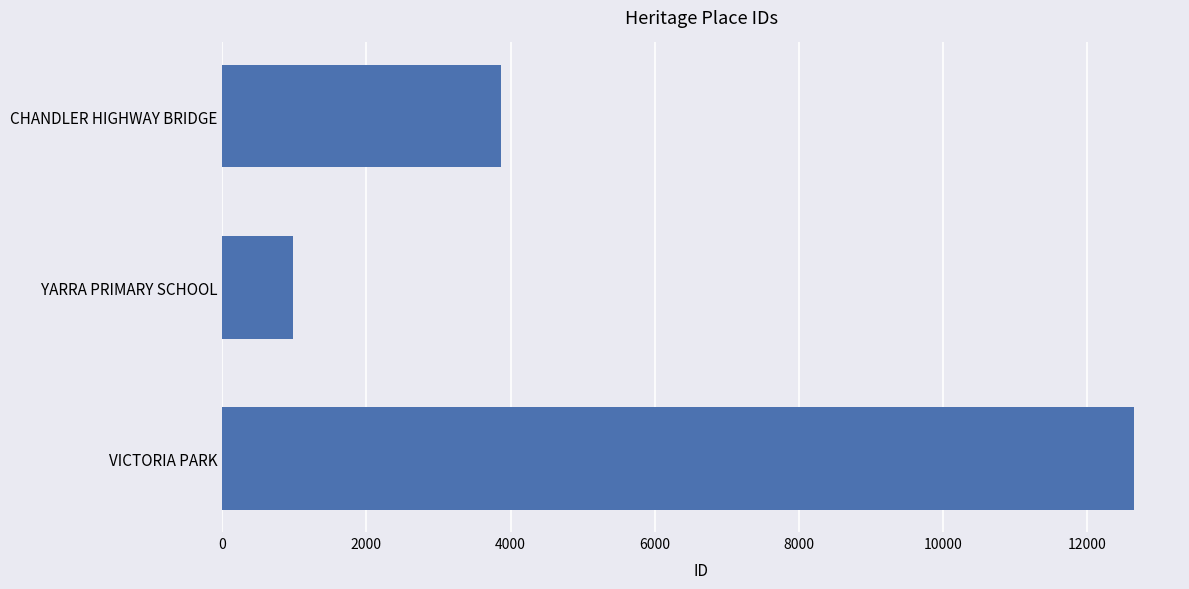

List the labels in order of value, largest first.

VICTORIA PARK, CHANDLER HIGHWAY BRIDGE, YARRA PRIMARY SCHOOL